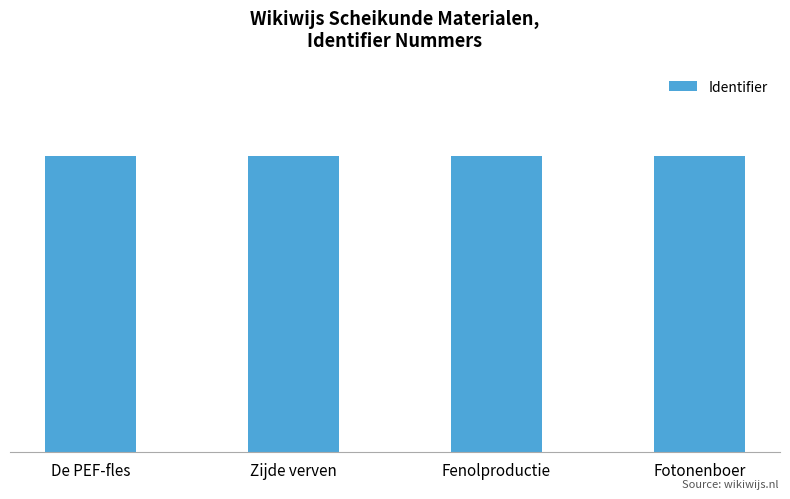

Does the chart contain any negative values?

No